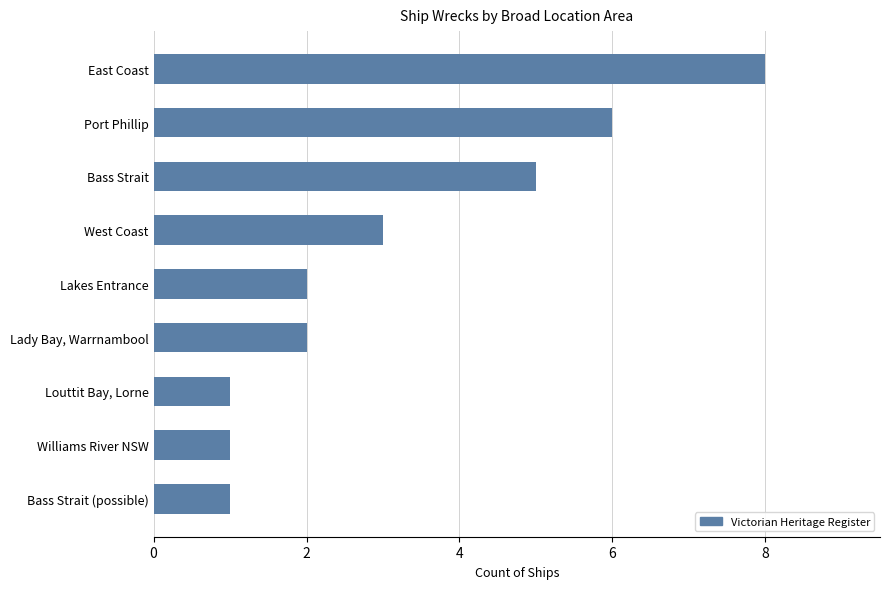

Which has a higher value, Lakes Entrance or West Coast?

West Coast